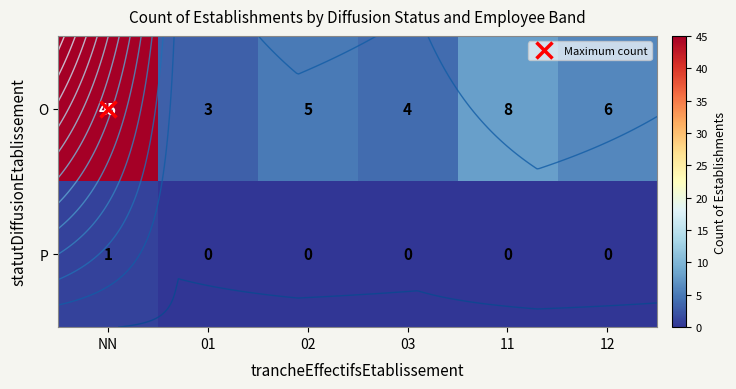

How many P values are between 0 and 1?

6